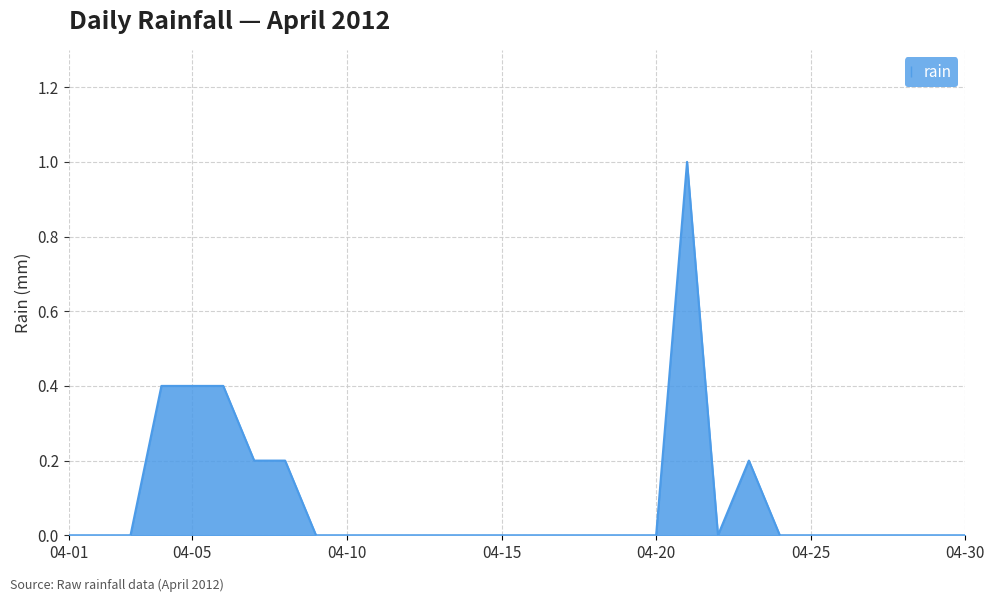

What is the greatest value displayed?

1.0